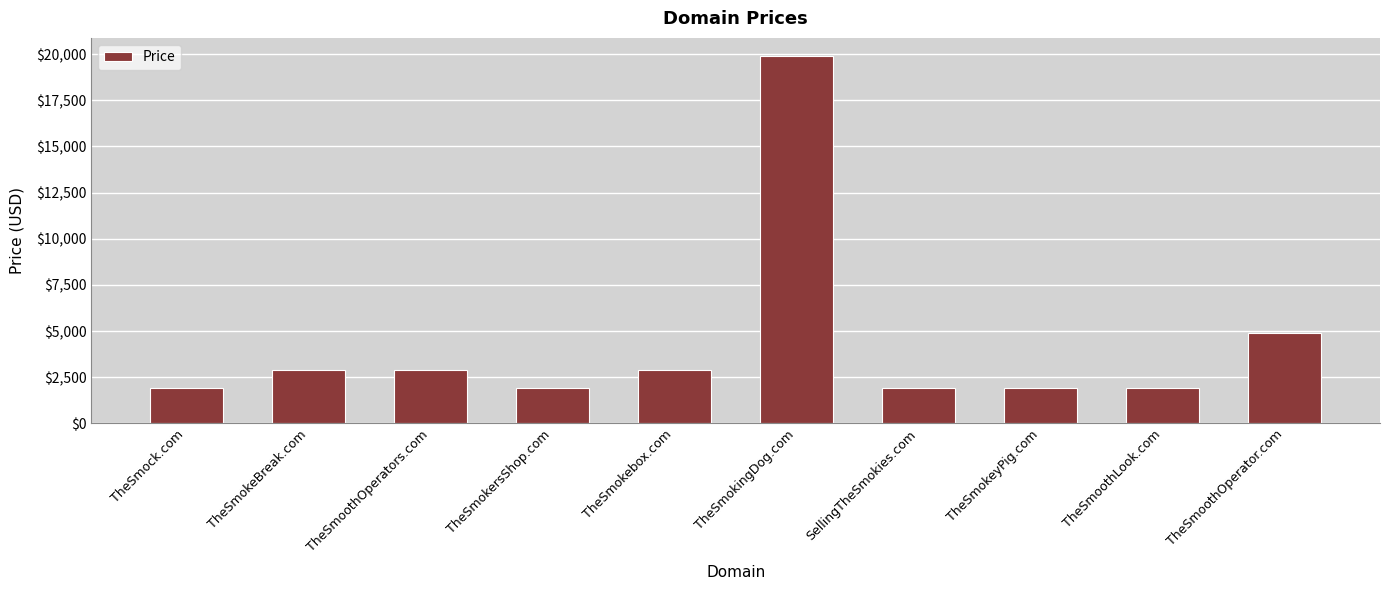

Which category has the highest value across all series?

TheSmokingDog.com